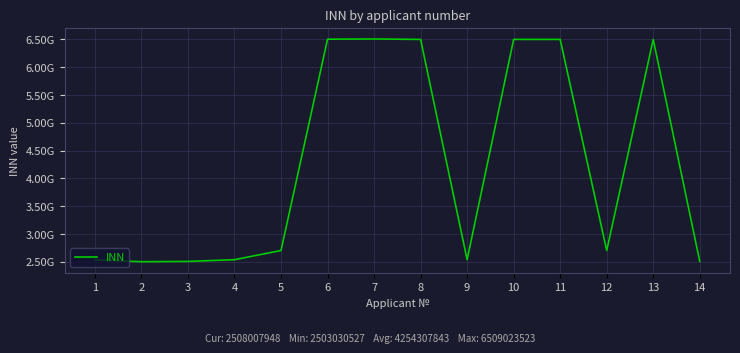

True or false: the data shows 6501210218 at 11.

True